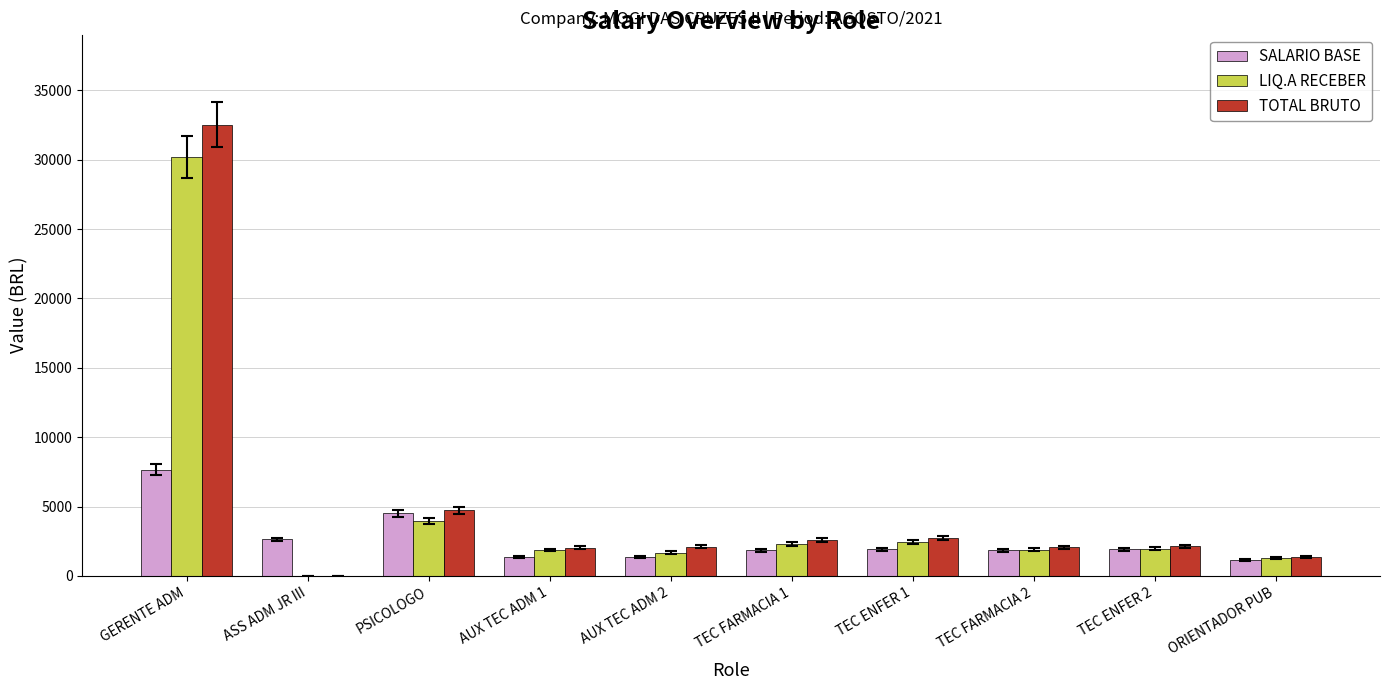

What is the greatest value displayed?

32524.2